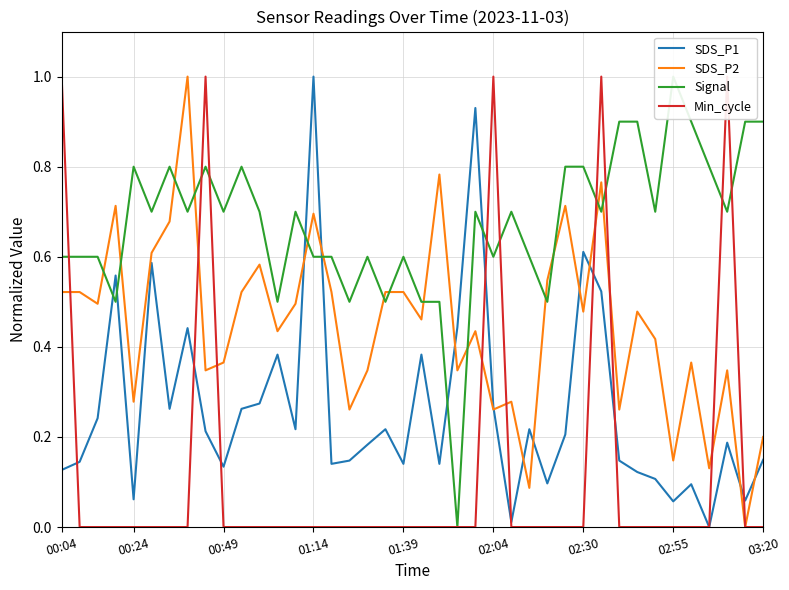

Between 14 and 21, which series saw the biggest shift?

SDS_P1